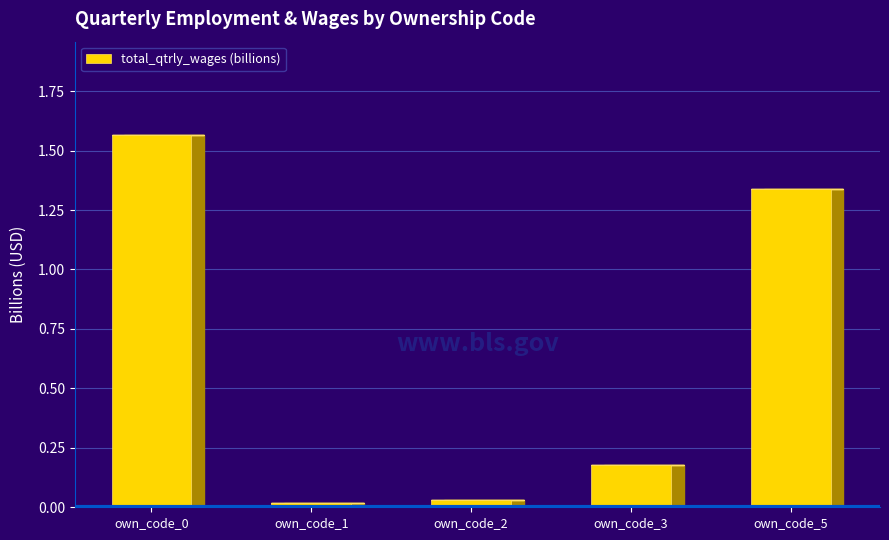

Which has a higher value, own_code_3 or own_code_2?

own_code_3